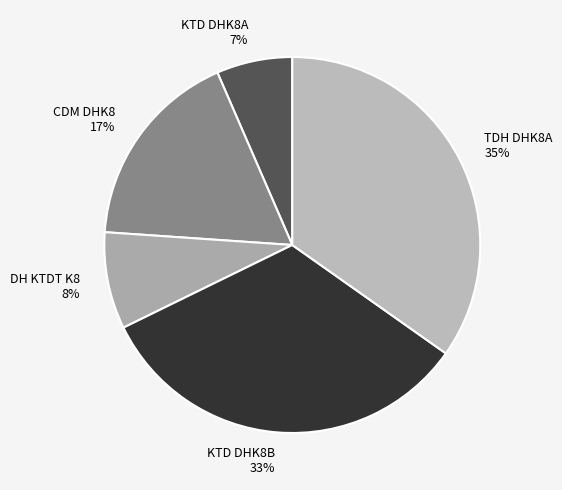

Combined, do TDH DHK8A 35% and KTD DHK8A 7% account for over 50%?

No